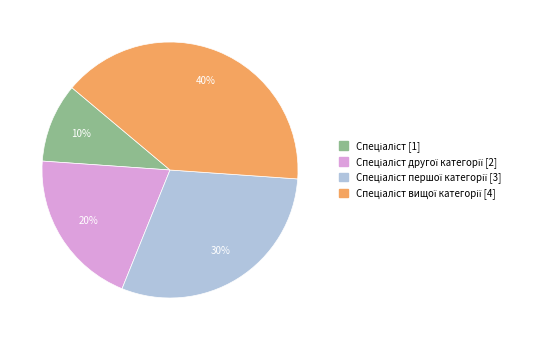

Does any single category account for the majority?

No